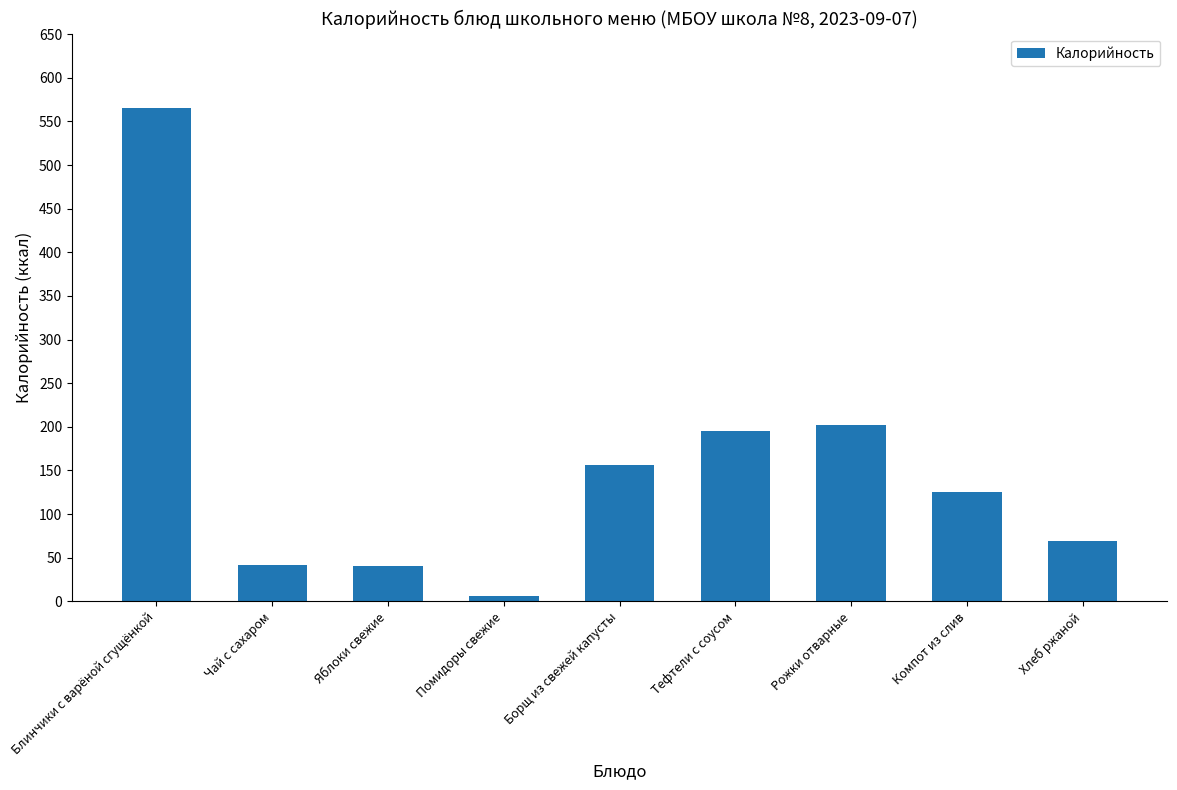

What is the sum of all values?

1402.1